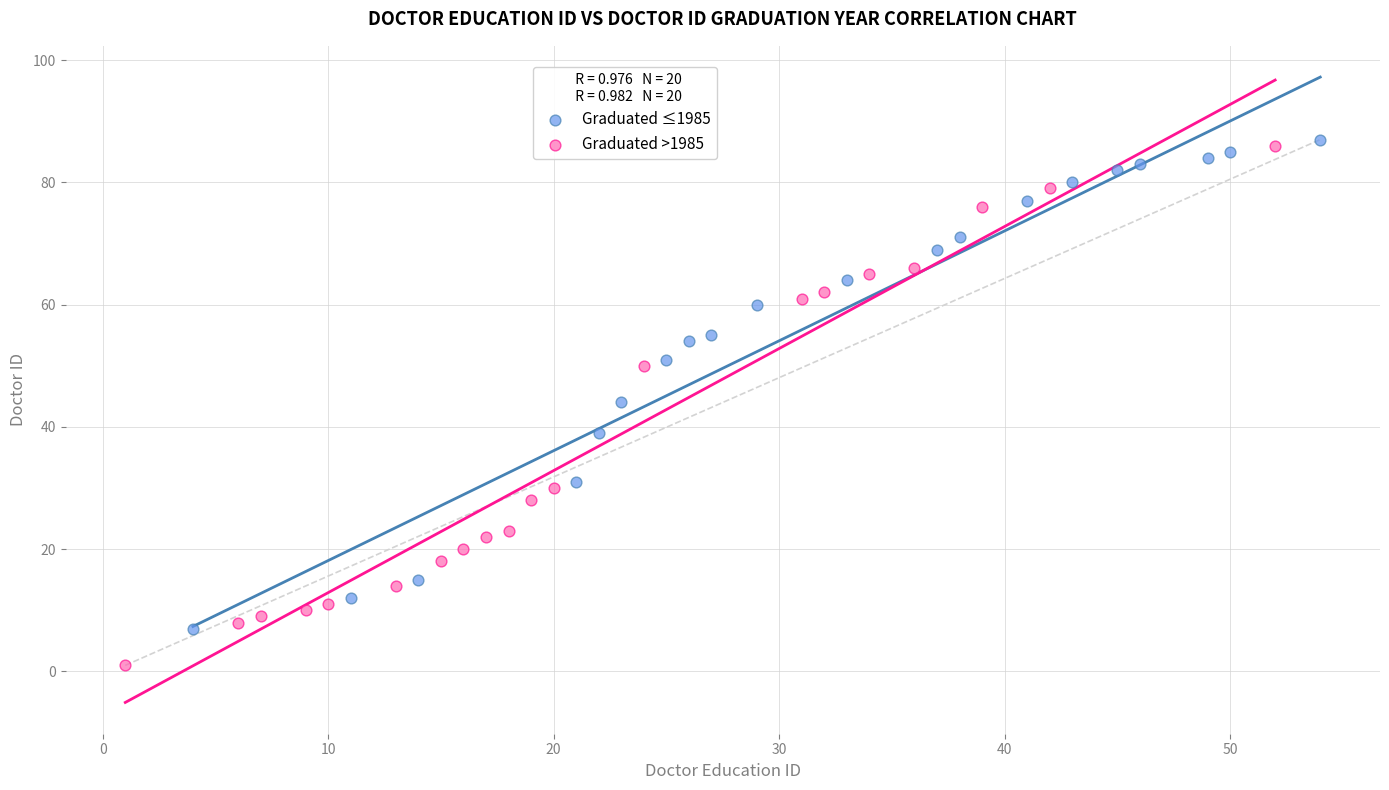

Which series has the widest spread of Y values?

Graduated >1985